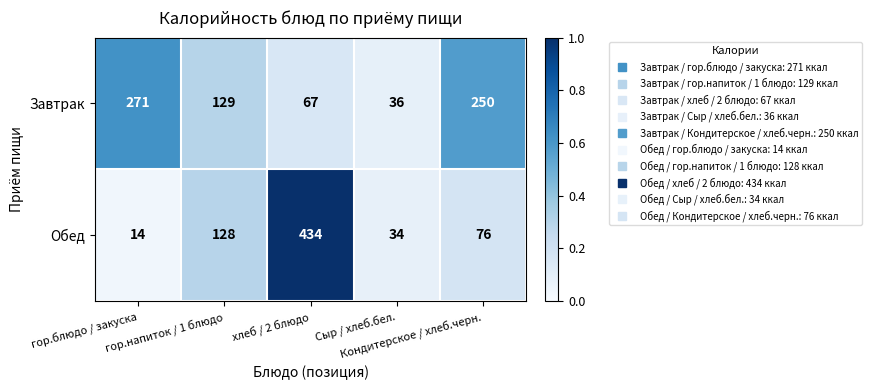

Which series has the widest spread of values?

Обед